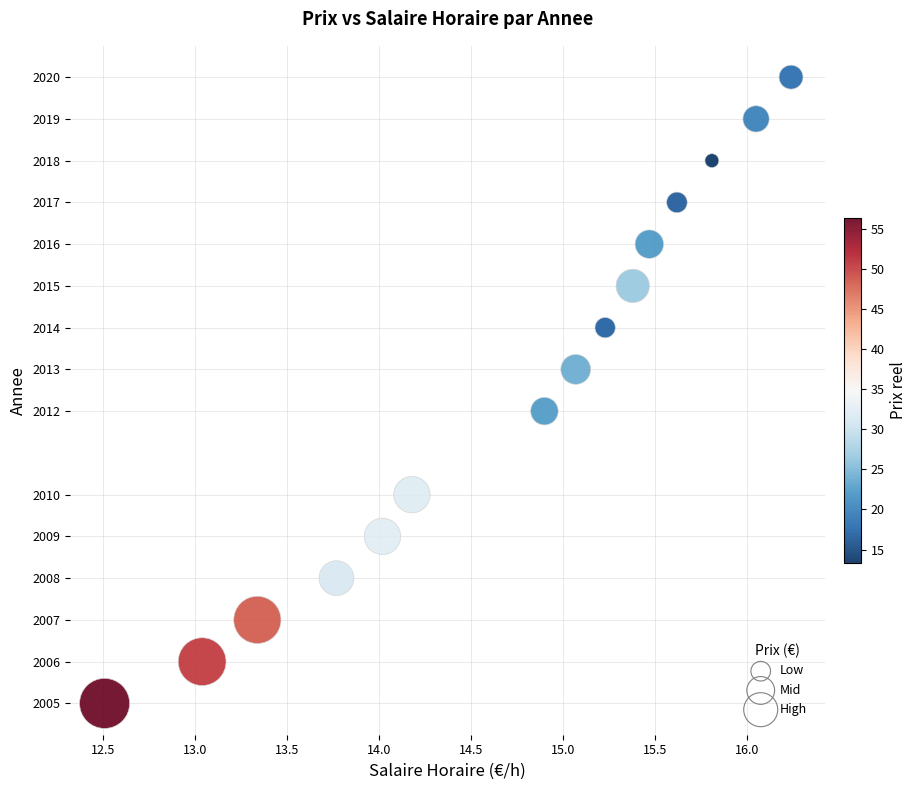

What is the range of Y values (max minus min)?

15